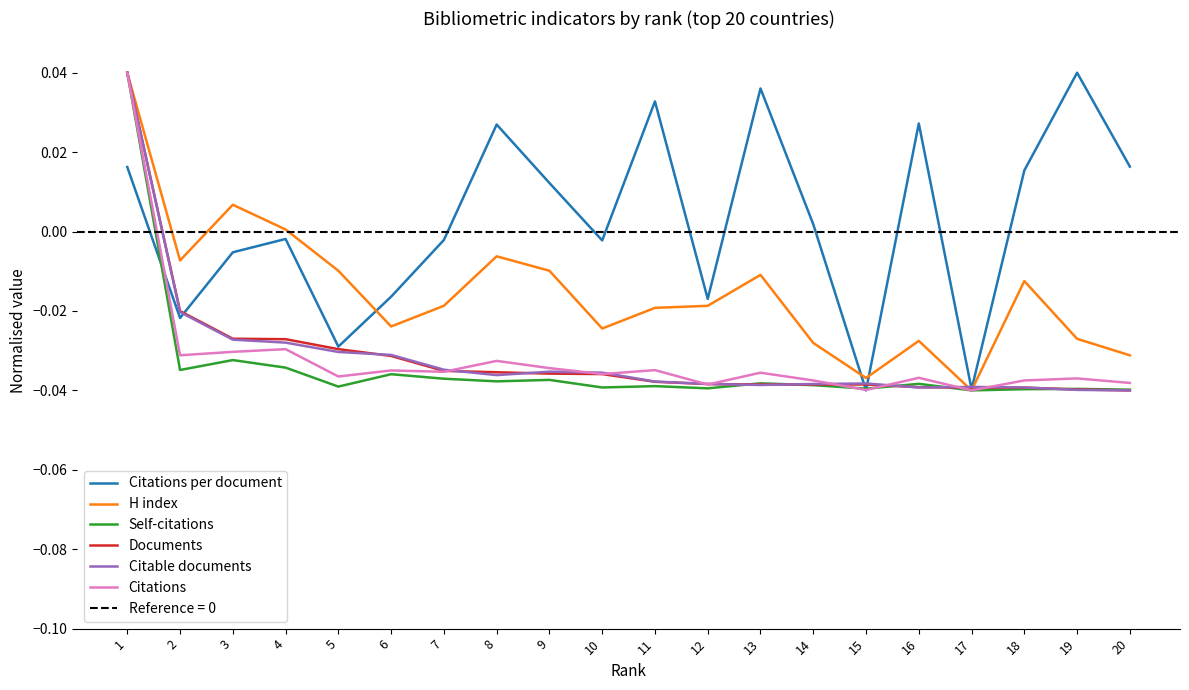

At which category does Citable documents reach its first local valley?

8